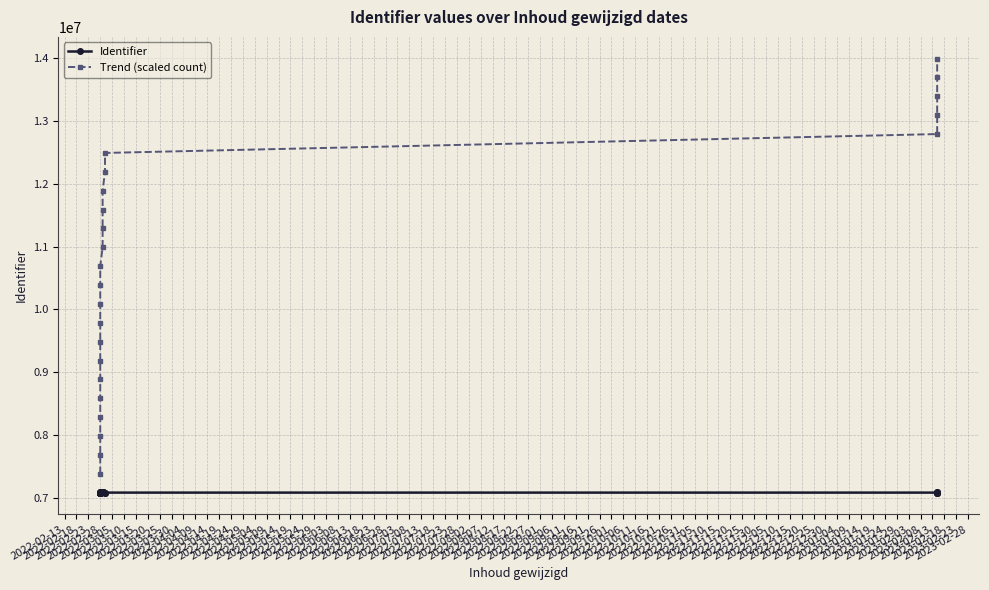

What is the highest value of the Trend (scaled count) series?

13988000